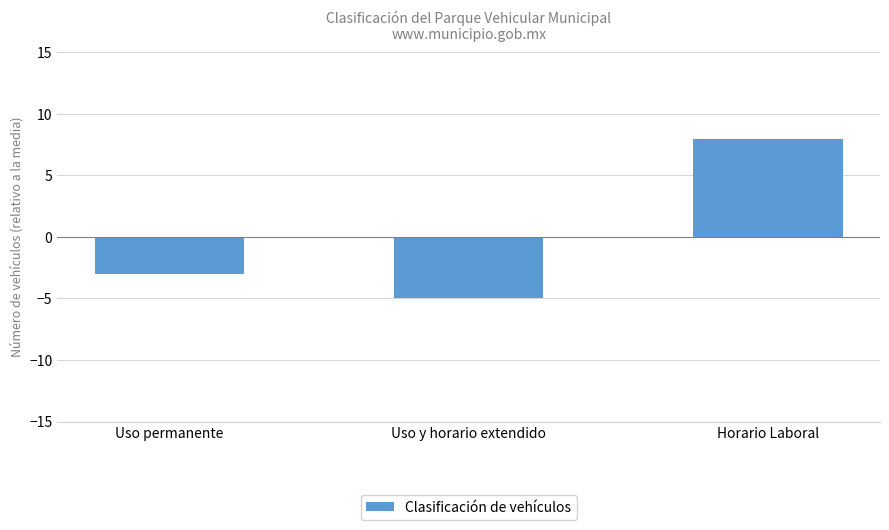

What position from the right is Uso y horario extendido?

2